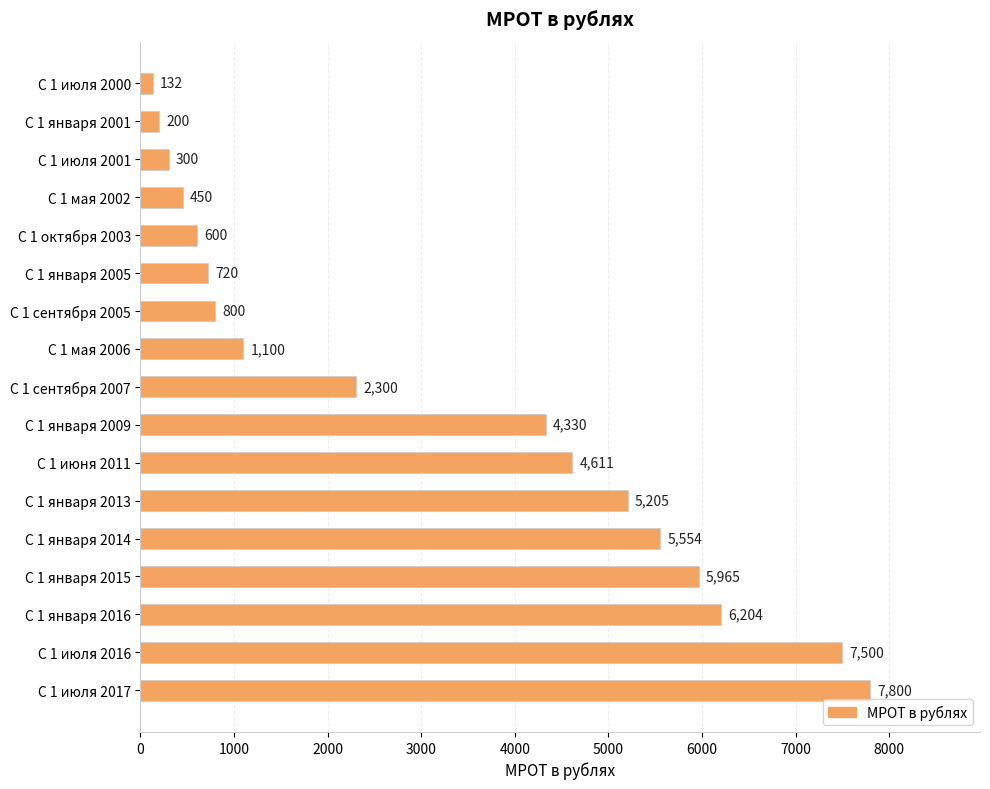

Are the bars grouped side by side (vs. stacked)?

No